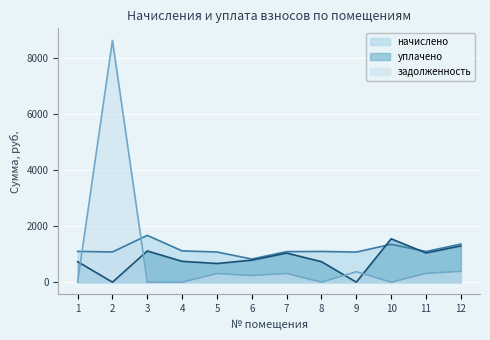

How many distinct data groups are displayed?

3